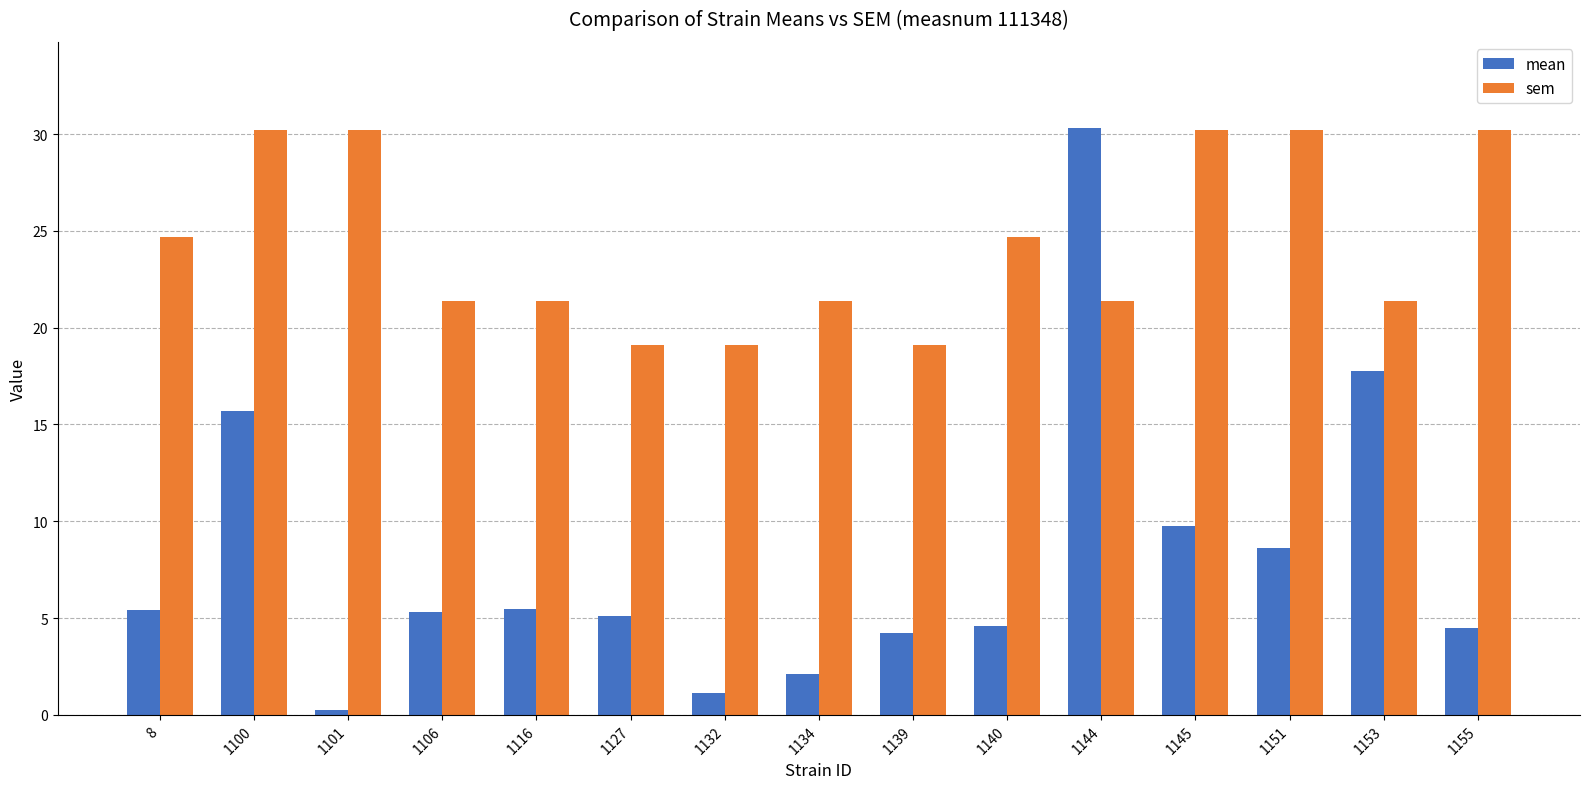

Which series changed the most between 1101 and 1134?

sem